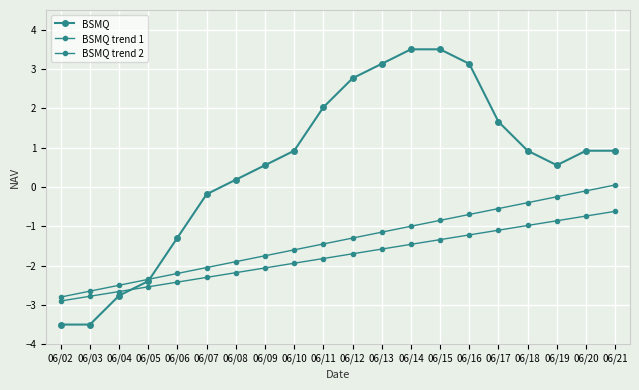

At how many categories does at least one series exceed 2?

6